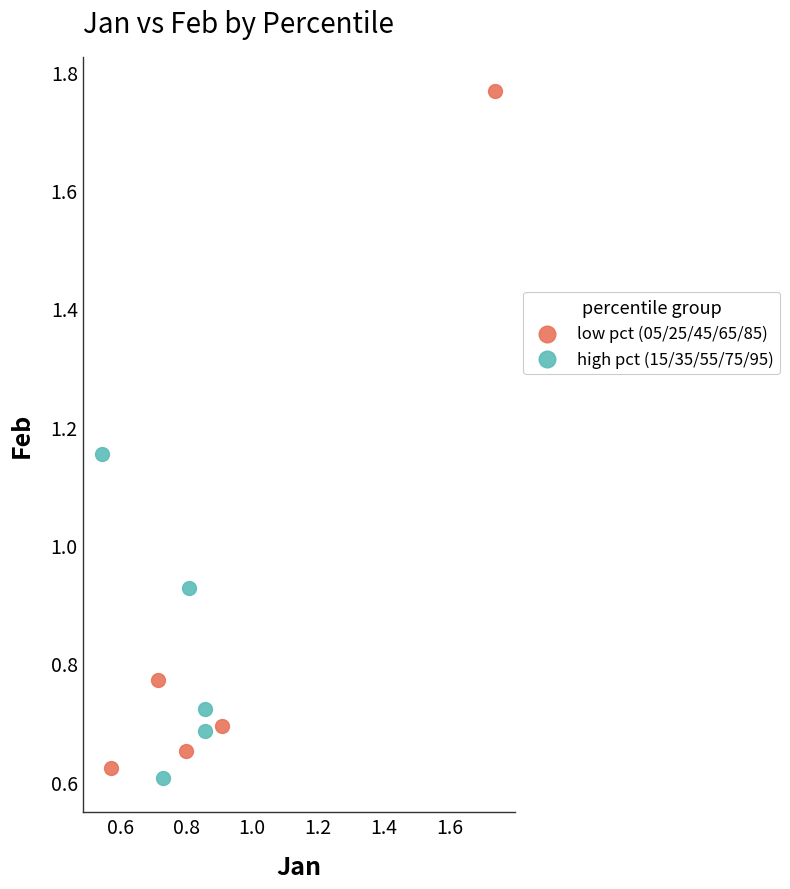

Which series contains the highest Y value?

low pct (05/25/45/65/85)